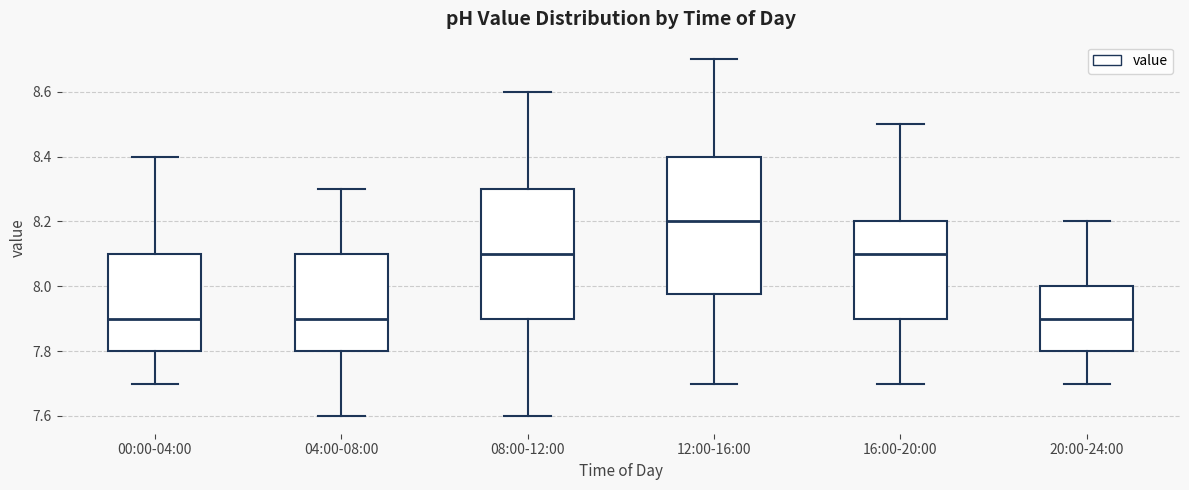

Where does the upper whisker of the box for 08:00-12:00 end on the y-axis? The values are not printed on the chart, so give them approximately, as read against the axis.

8.60